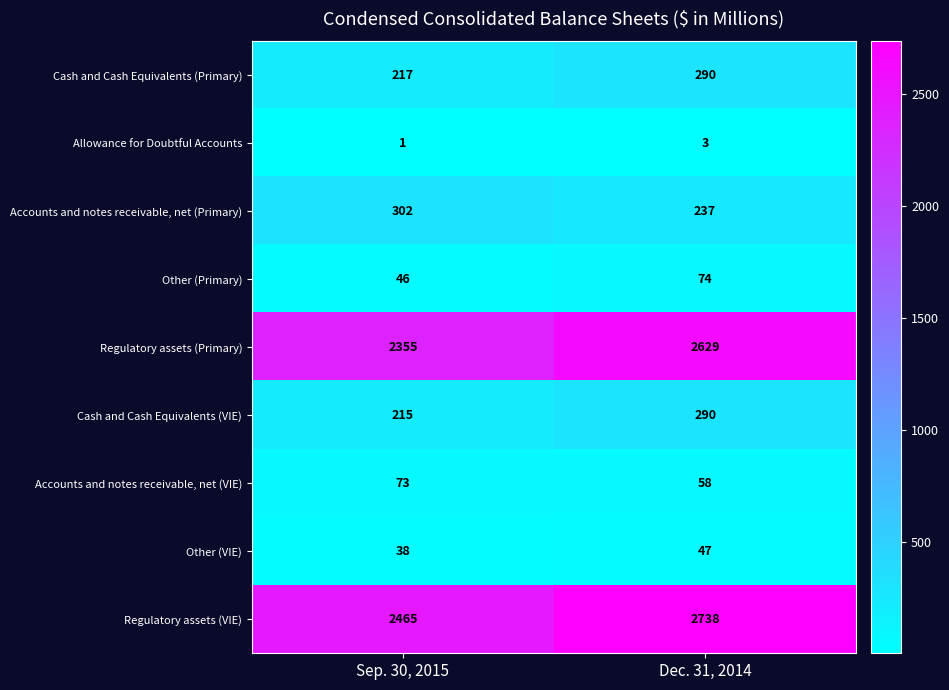

Which category has the highest value across all series?

Dec. 31, 2014